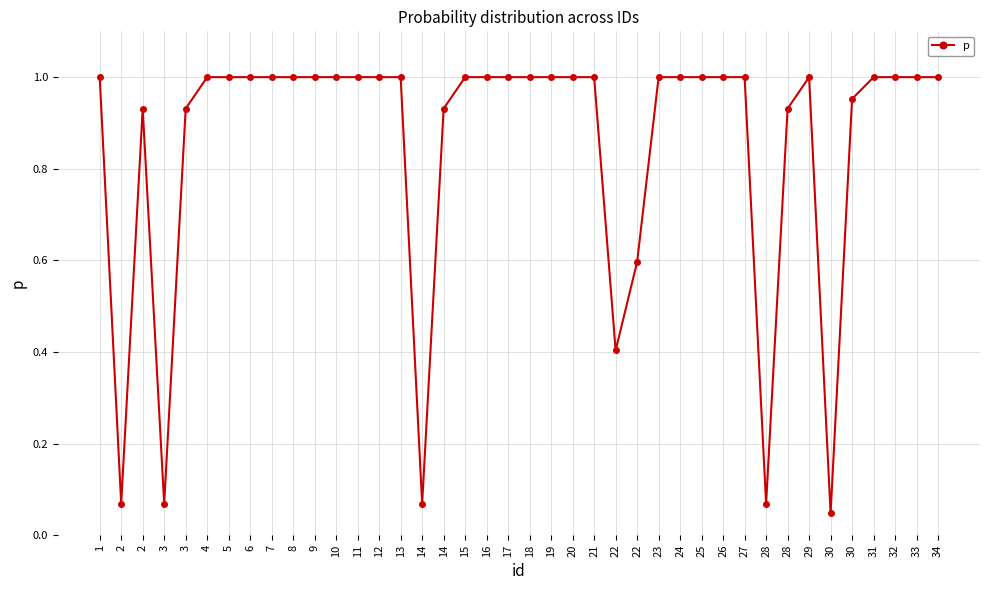

Does the chart have visible grid lines?

Yes